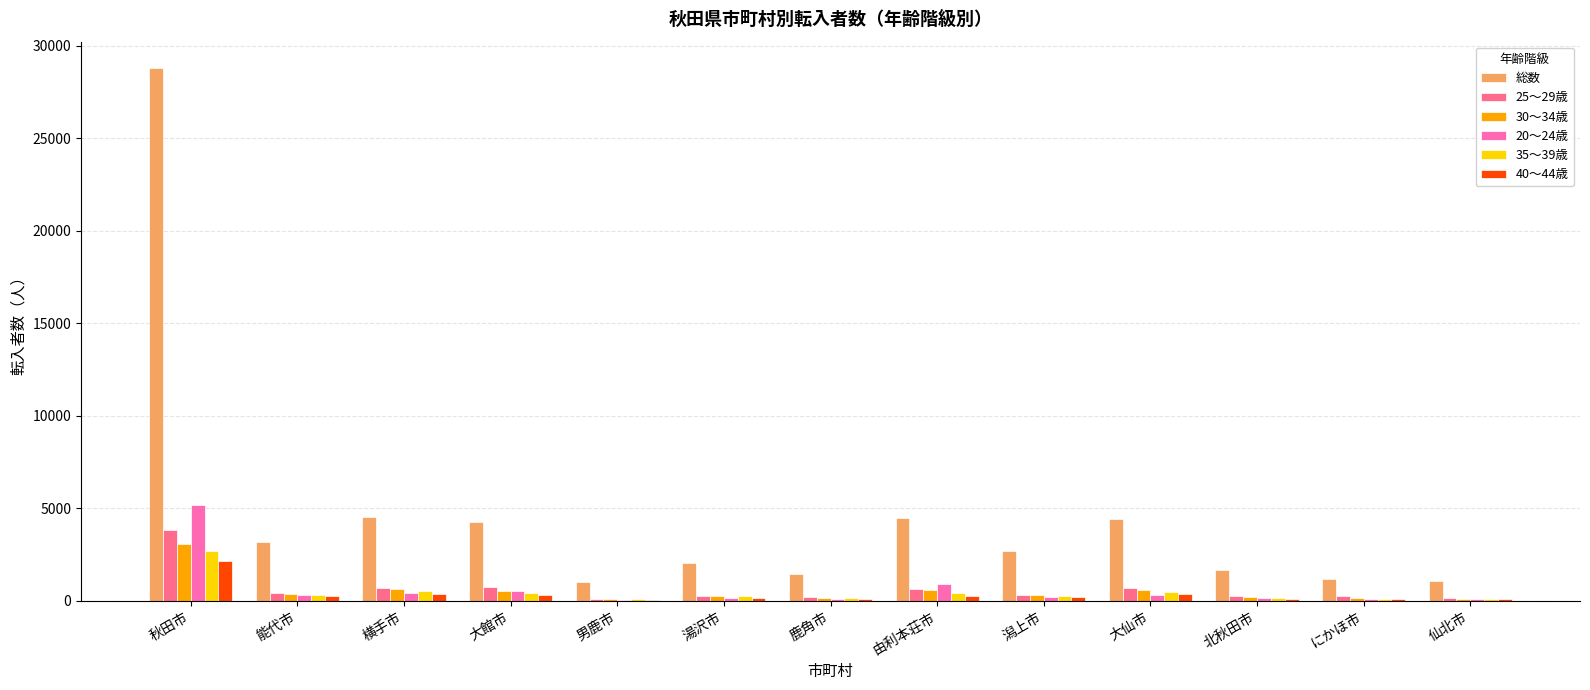

Which series has the largest total across all categories?

総数